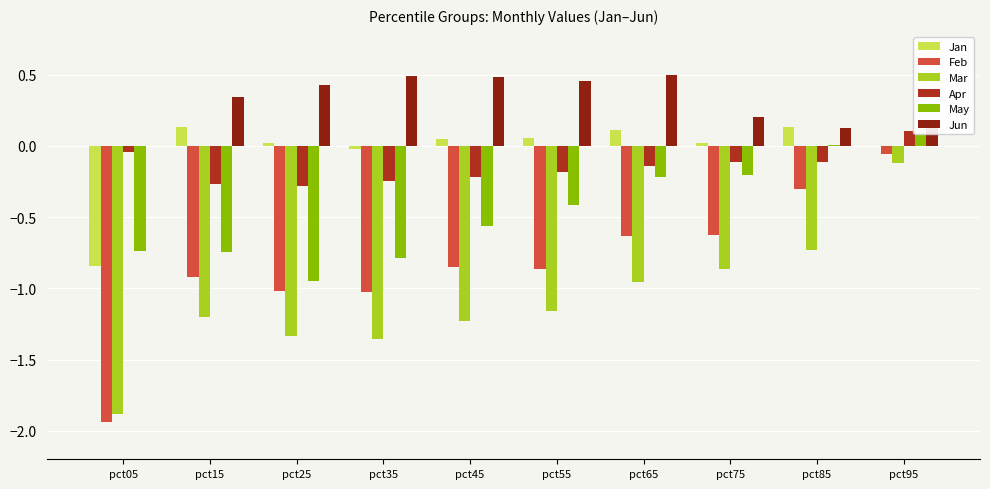

Reading left to right, extract all data points from this chart.

Jan: pct05=-0.8	pct15=0.1	pct25=0.0	pct35=-0.0	pct45=0.0	pct55=0.1	pct65=0.1	pct75=0.0	pct85=0.1	pct95=-0.0
Feb: pct05=-1.9	pct15=-0.9	pct25=-1.0	pct35=-1.0	pct45=-0.9	pct55=-0.9	pct65=-0.6	pct75=-0.6	pct85=-0.3	pct95=-0.1
Mar: pct05=-1.9	pct15=-1.2	pct25=-1.3	pct35=-1.4	pct45=-1.2	pct55=-1.2	pct65=-1.0	pct75=-0.9	pct85=-0.7	pct95=-0.1
Apr: pct05=-0.0	pct15=-0.3	pct25=-0.3	pct35=-0.2	pct45=-0.2	pct55=-0.2	pct65=-0.1	pct75=-0.1	pct85=-0.1	pct95=0.1
May: pct05=-0.7	pct15=-0.7	pct25=-0.9	pct35=-0.8	pct45=-0.6	pct55=-0.4	pct65=-0.2	pct75=-0.2	pct85=0.0	pct95=0.1
Jun: pct05=0.0	pct15=0.3	pct25=0.4	pct35=0.5	pct45=0.5	pct55=0.5	pct65=0.5	pct75=0.2	pct85=0.1	pct95=0.2